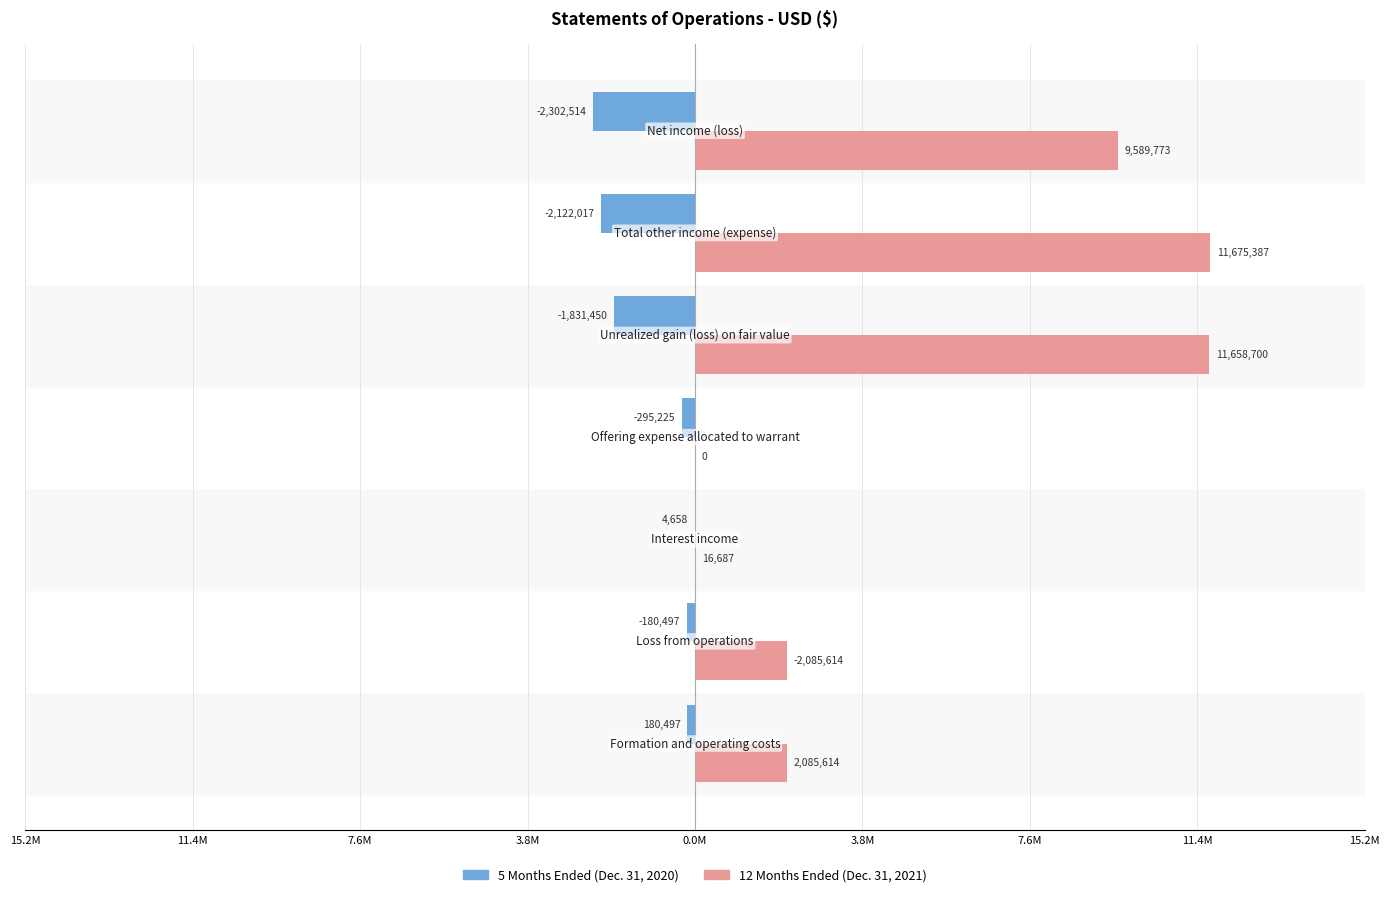

How many data points does each series have?

7